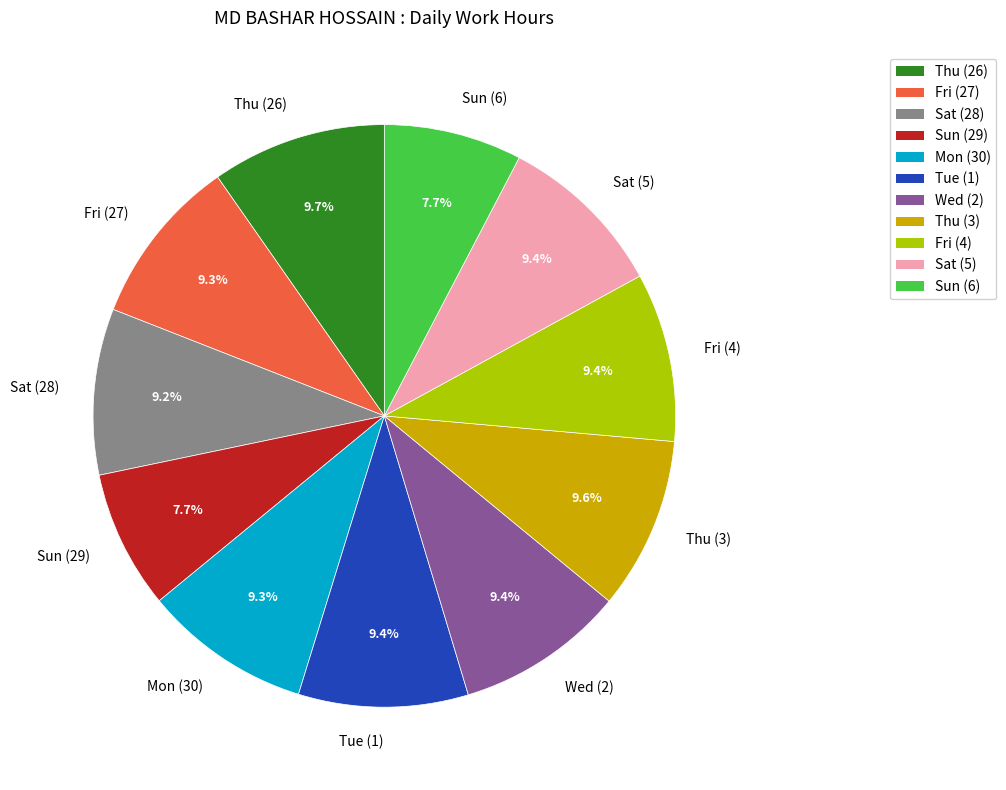

Which has a higher value, Wed (2) or Sun (6)?

Wed (2)